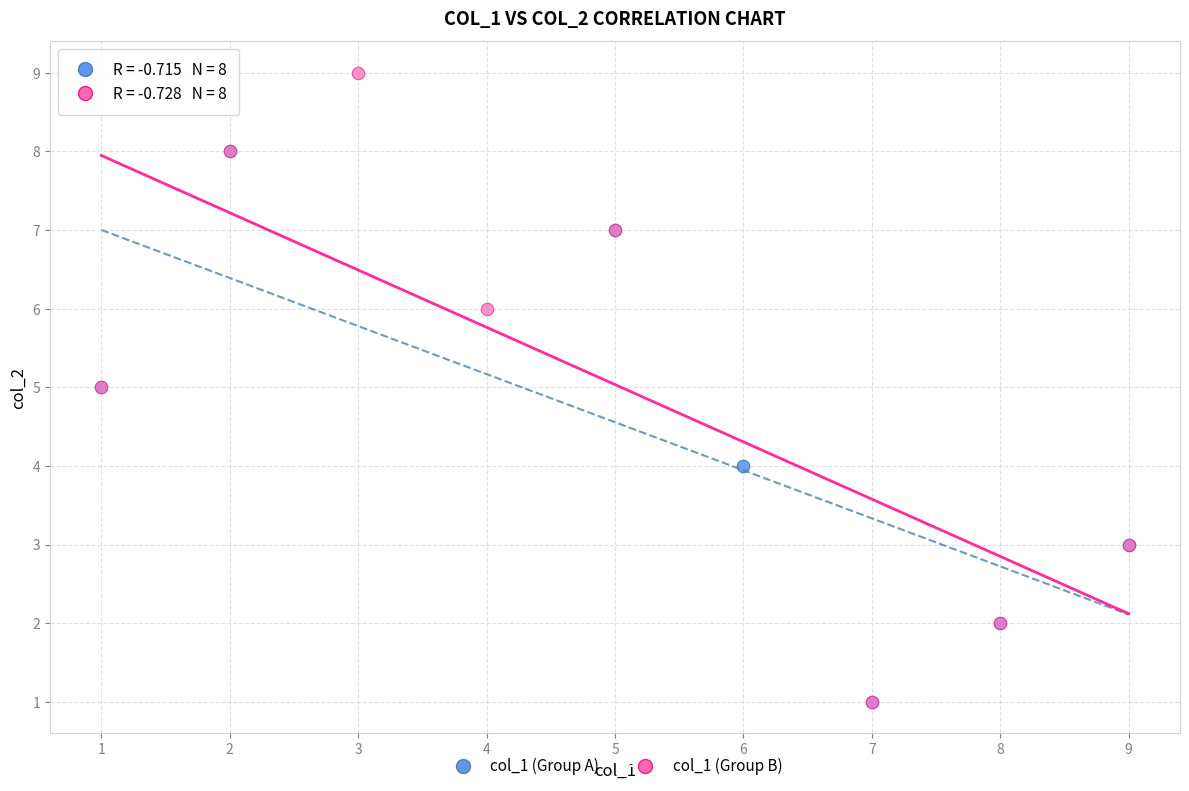

Which series contains the highest Y value?

col_1 (Group B)